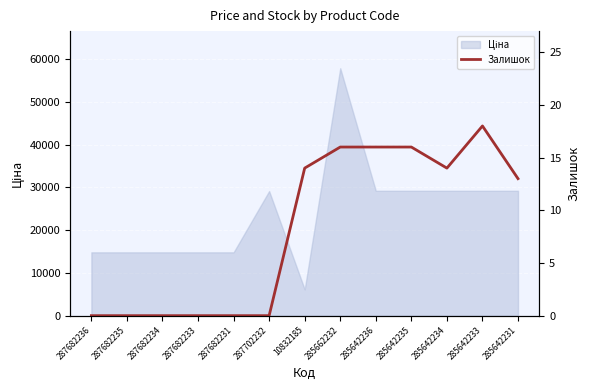

How many values exceed 13?

6